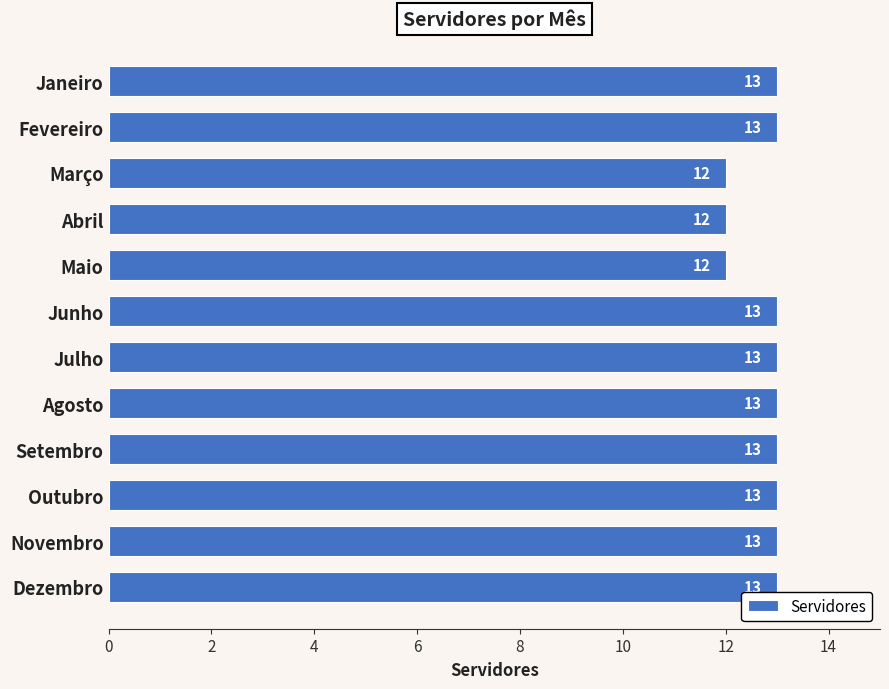

What is the maximum value shown in the chart?

13